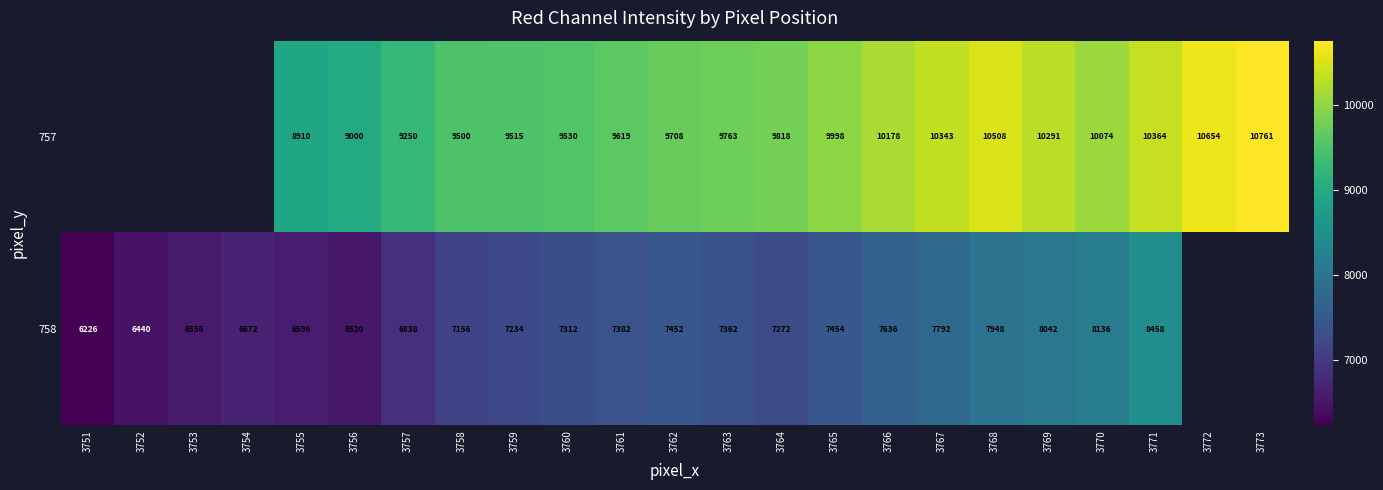

True or false: 758 has a value of 10890 at 3754.

False